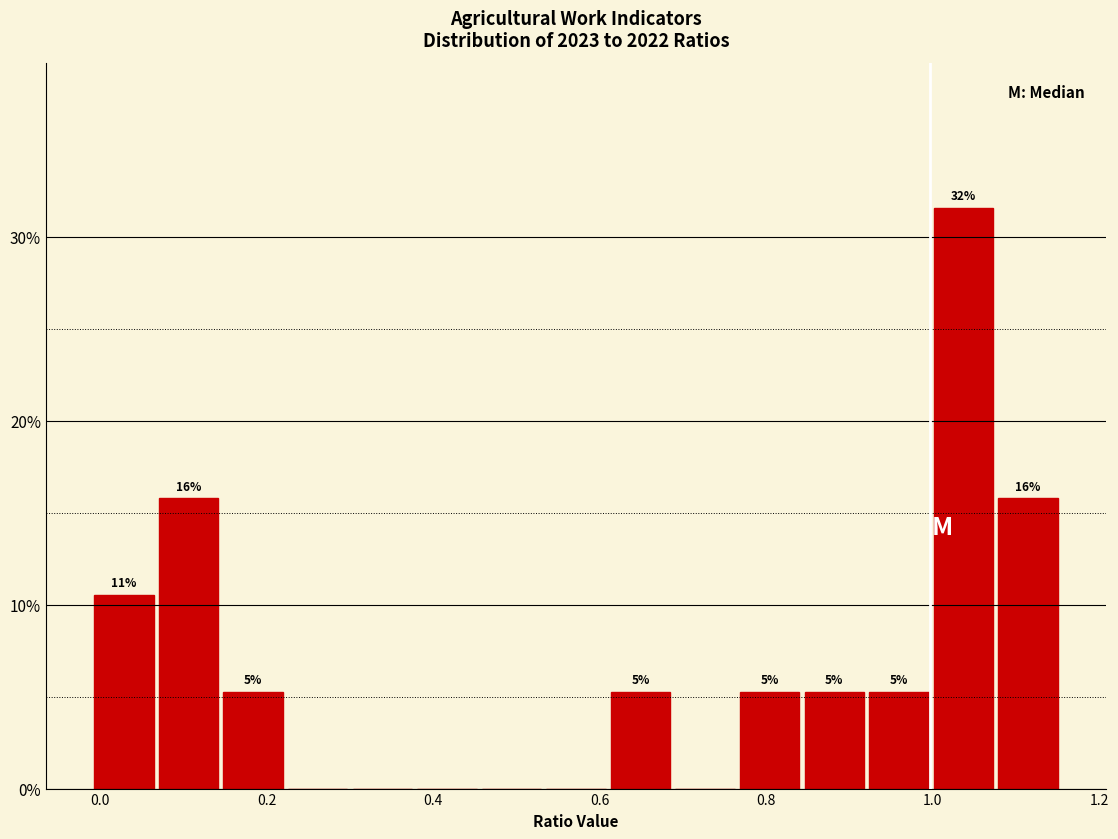

Read against the x-axis, roughly where is the centre of the tallest bar?

1.04